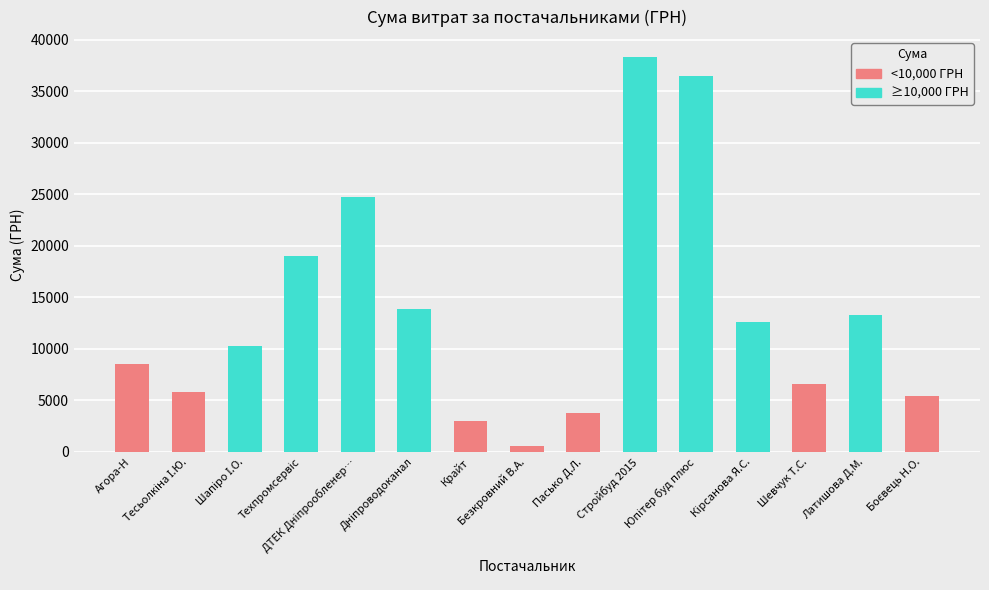

Does the chart contain any negative values?

No